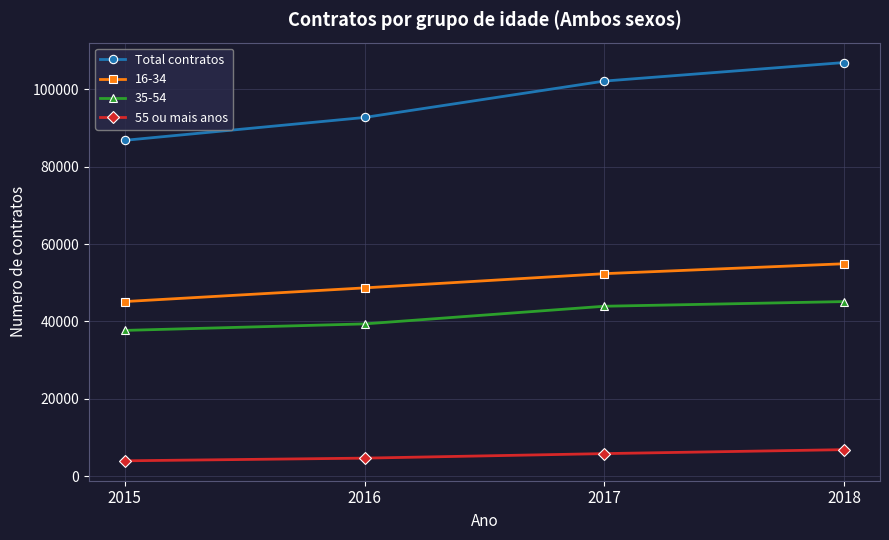

How many lines are shown in the chart?

4